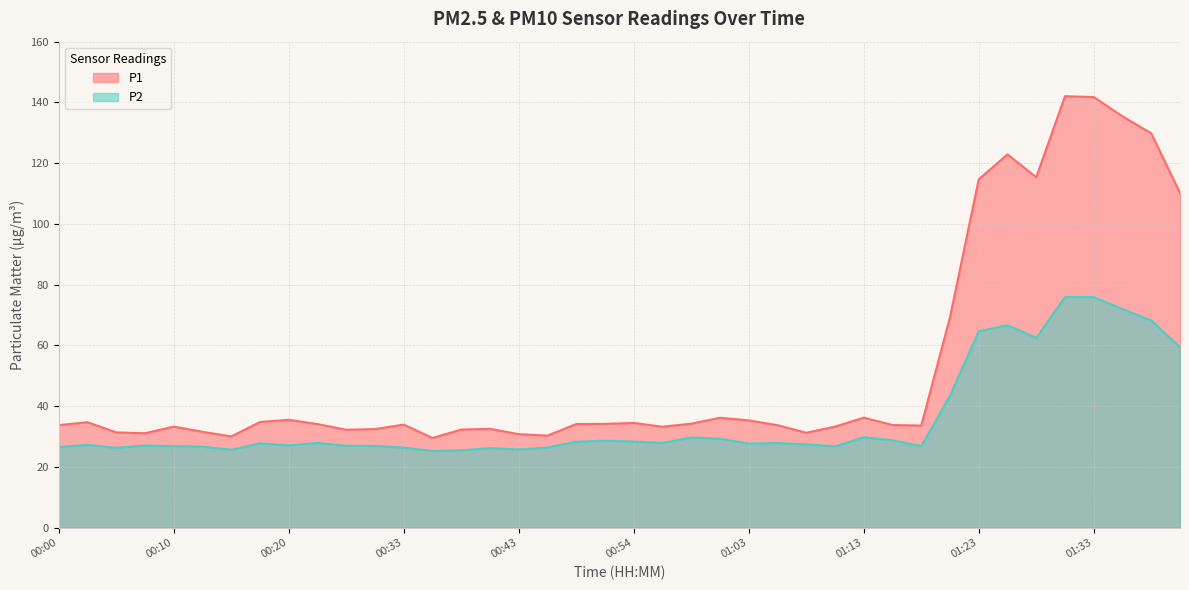

True or false: P2 has more than 0 points higher than both neighbors.

True